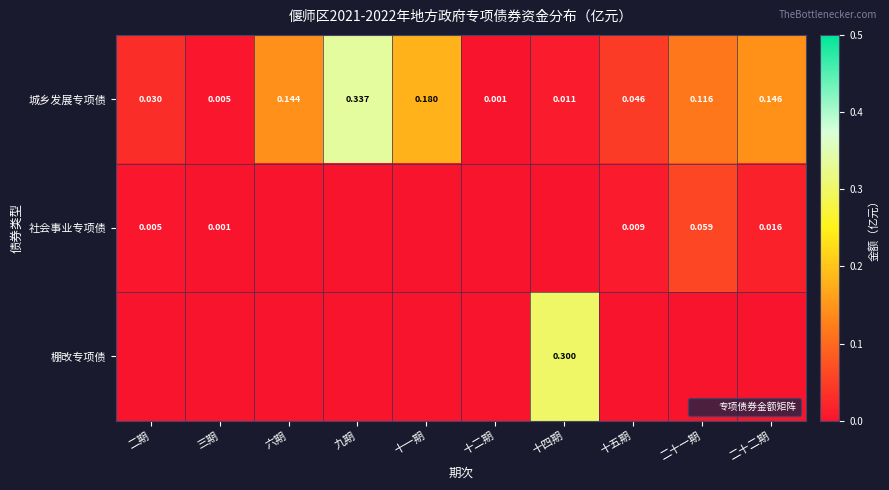

Which series changed the most between 十五期 and 二十二期?

城乡发展专项债